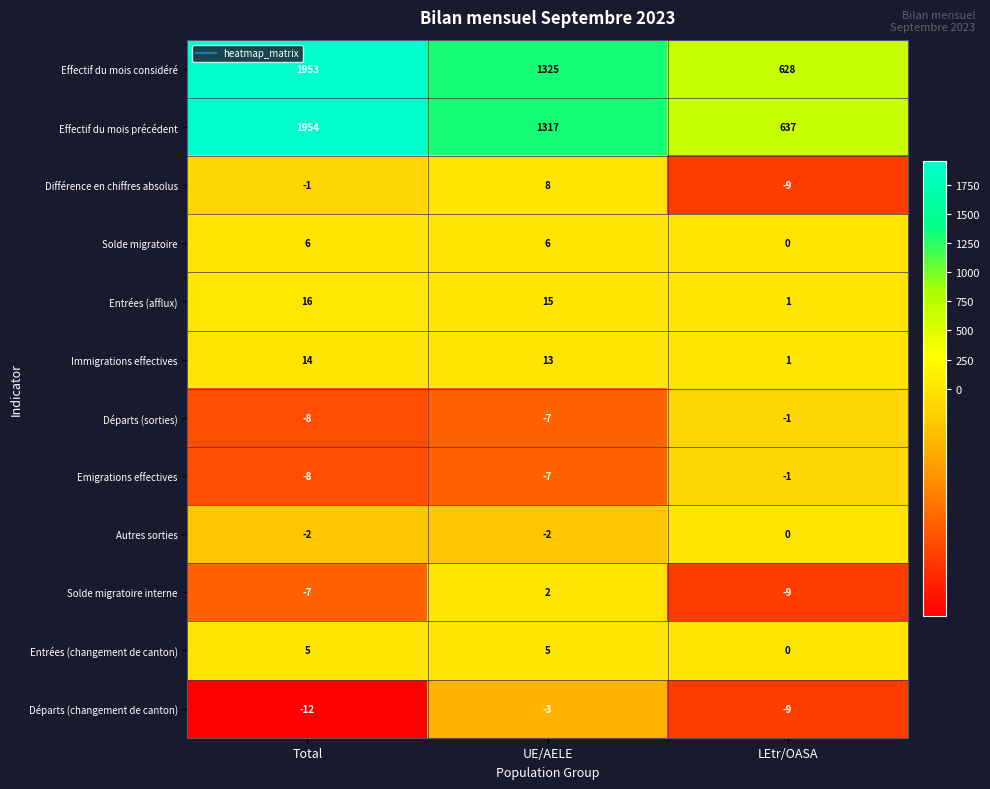

At which category is the sum across all series the highest?

Total